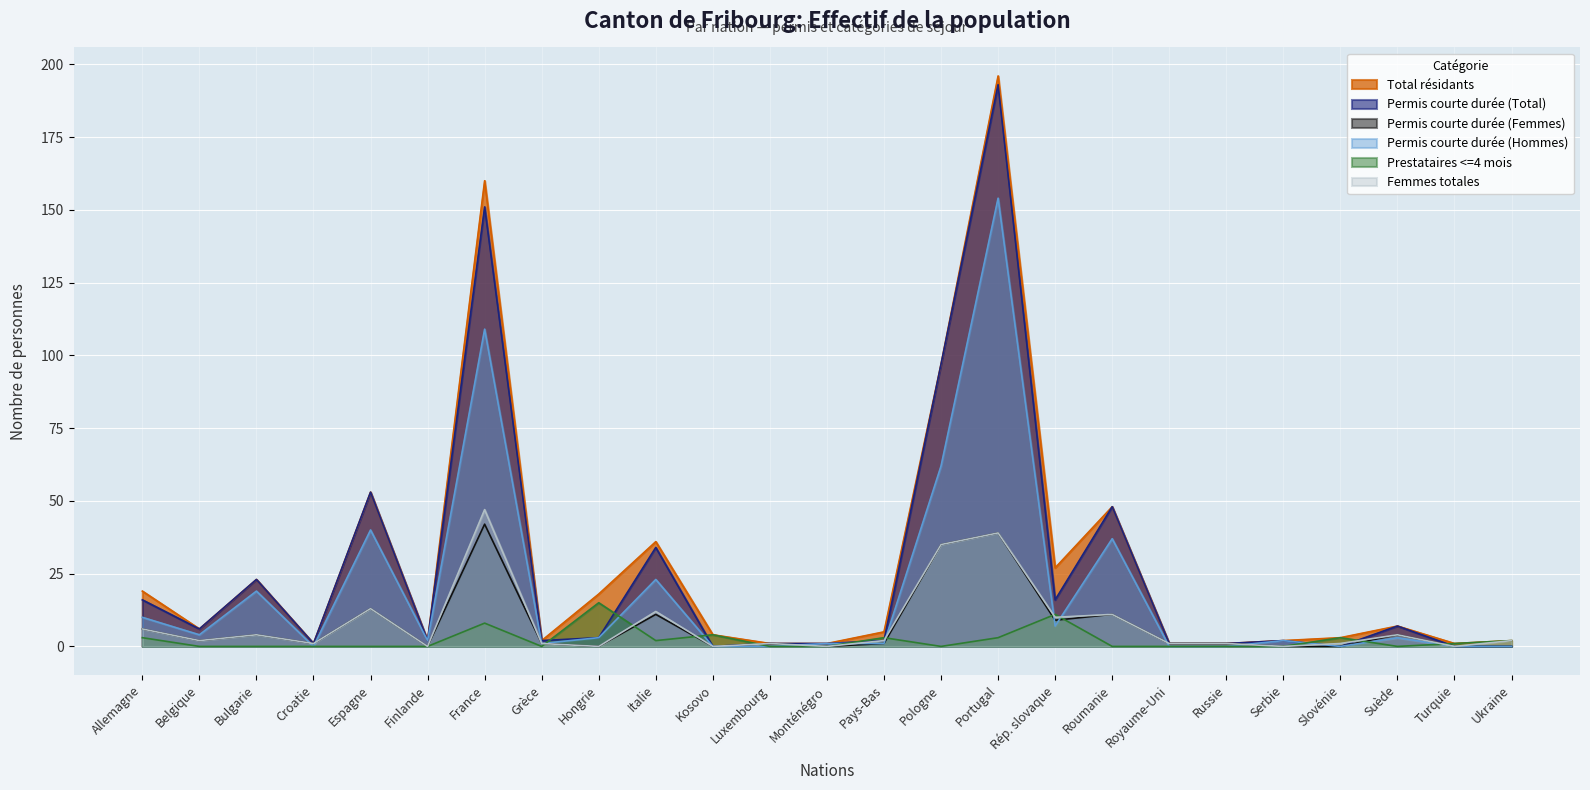

What is the difference between the Permis courte durée (Hommes) values at Rép. slovaque and Italie?

16